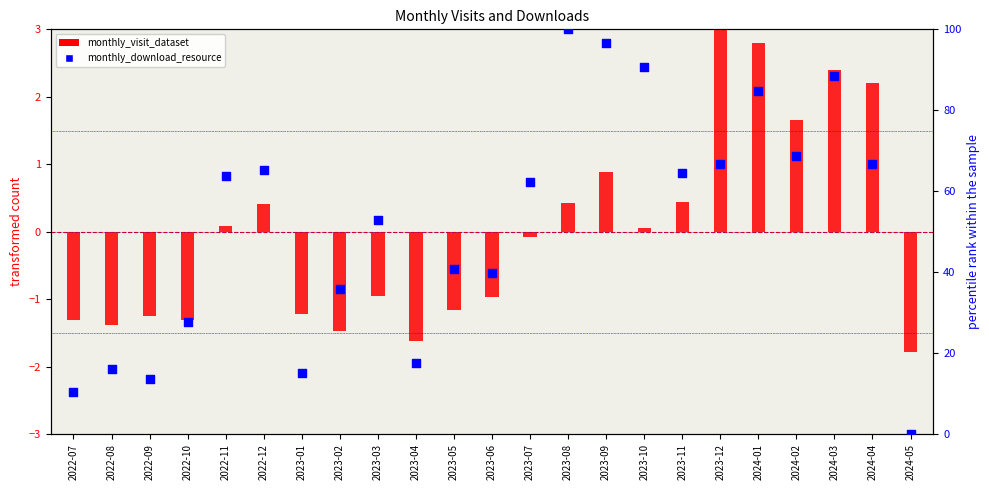

What is the total value across all series at 2023-12?

69.8